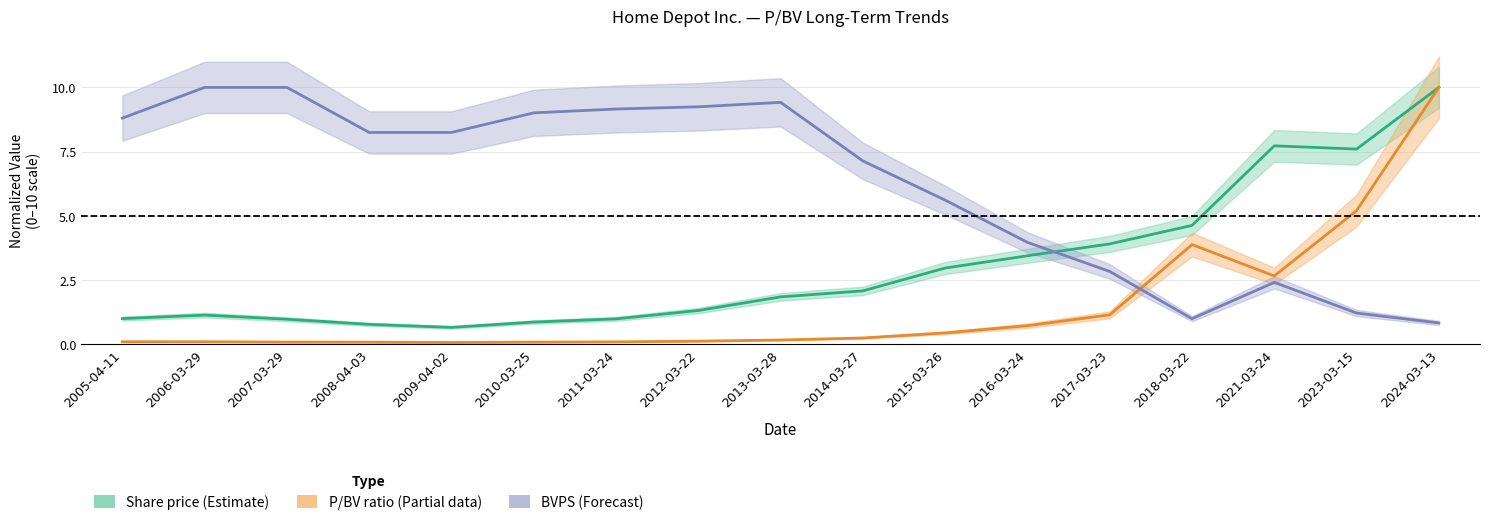

The BVPS series shows 9.2 at 2011-03-24. True or false?

True